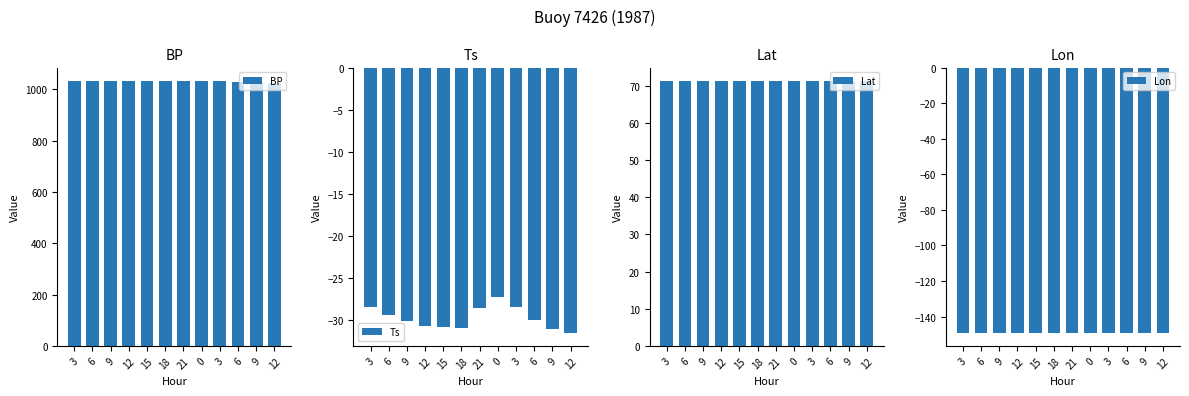

What are all the series names shown in the legend?

BP, Ts, Lat, Lon